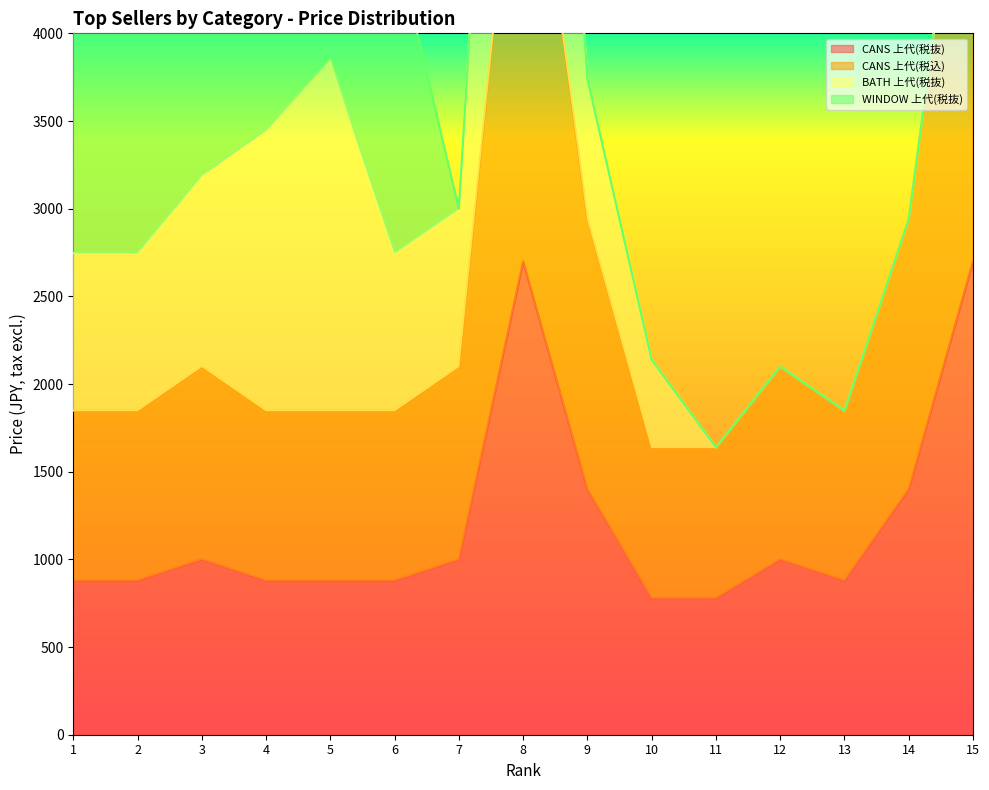

What is the value of the CANS 上代(税込) point at the 1st from the left?

1848